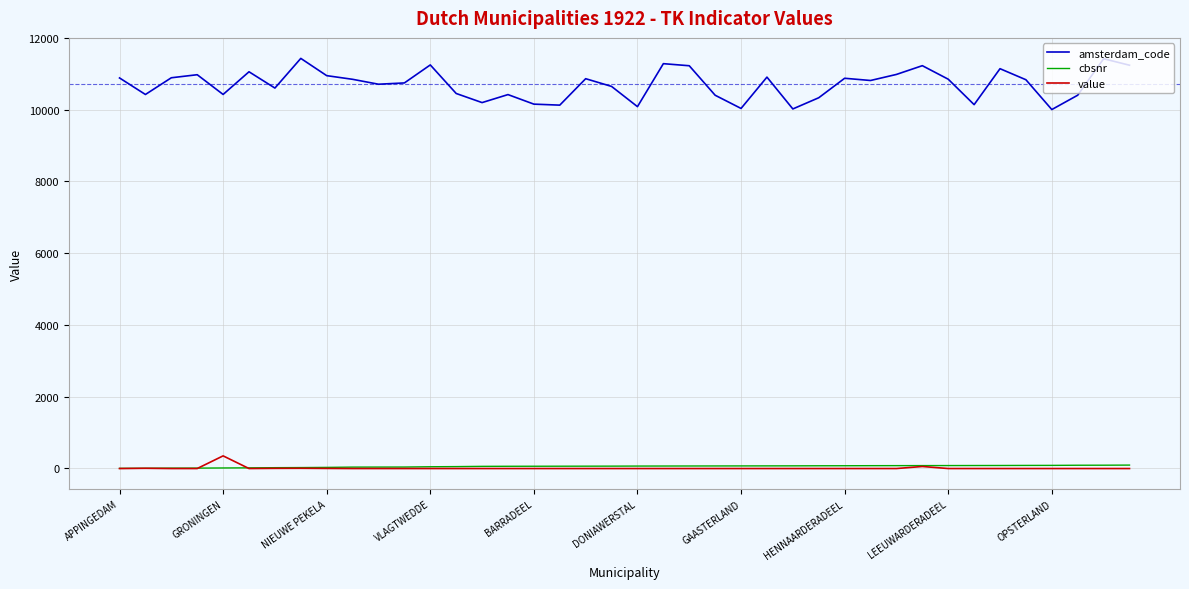

Which series has the largest total across all categories?

amsterdam_code